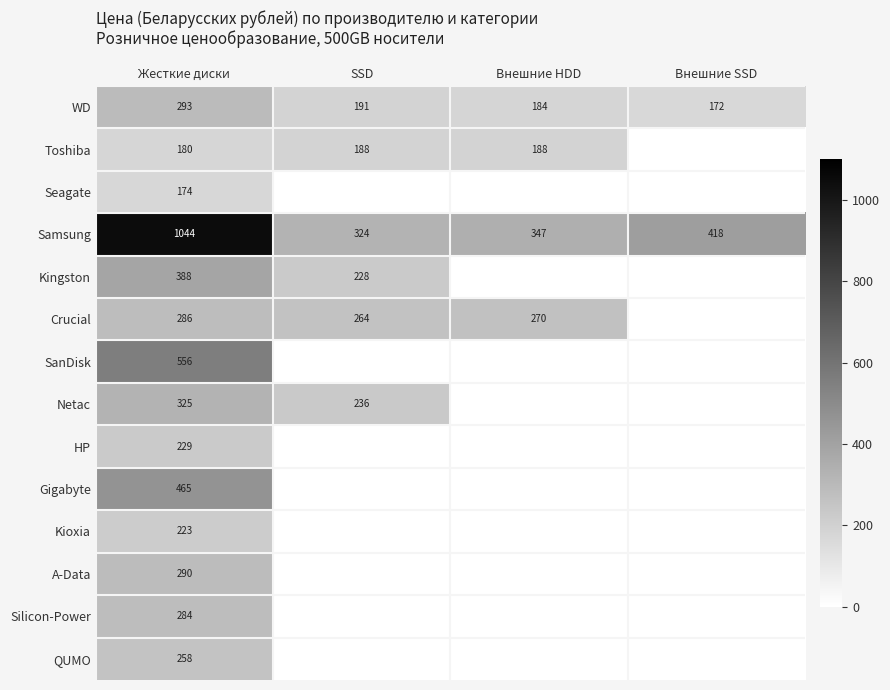

Where is WD nearest to the value 232?

SSD